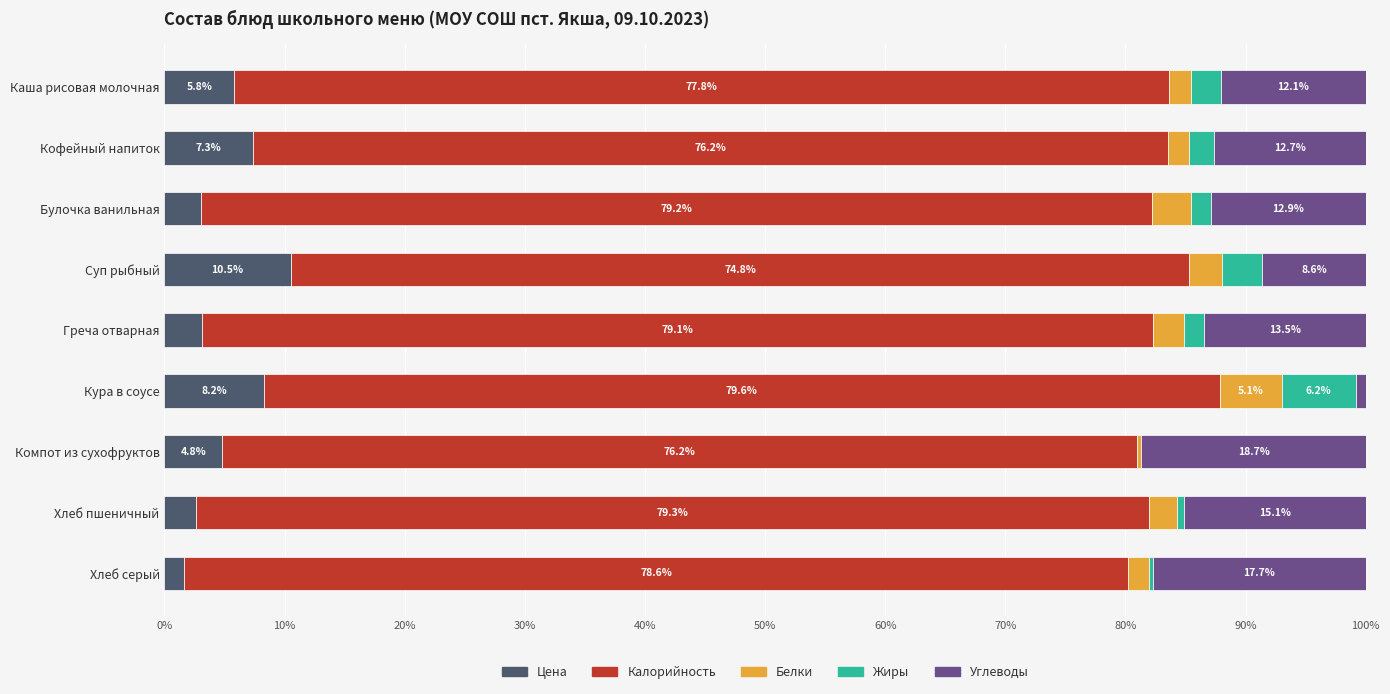

The value of Цена at Хлеб серый is 1.6. True or false?

True